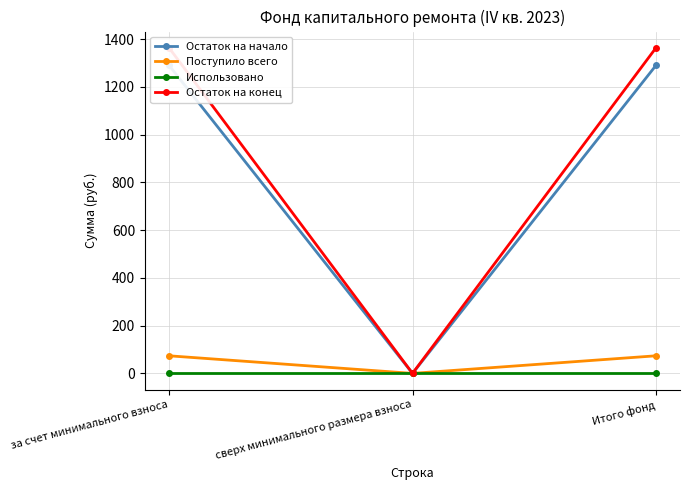

What are all the series names shown in the legend?

Остаток на начало, Поступило всего, Использовано, Остаток на конец